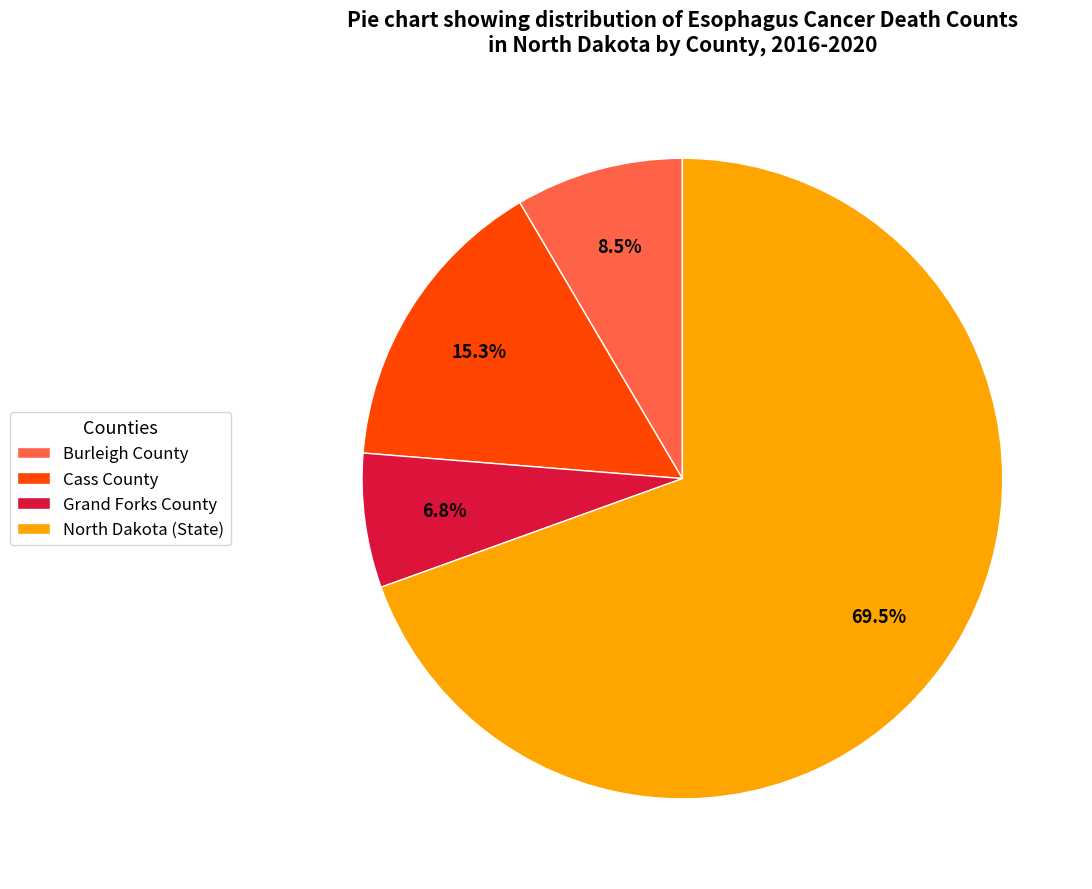

Is it true that North Dakota (State) is 61% of the pie?

False